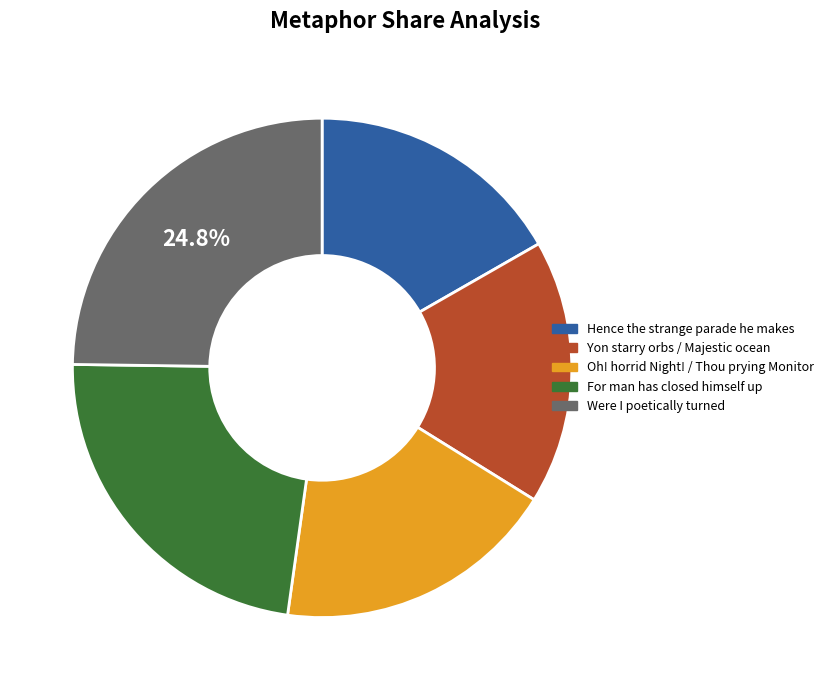

Count the number of slices in the pie.

5